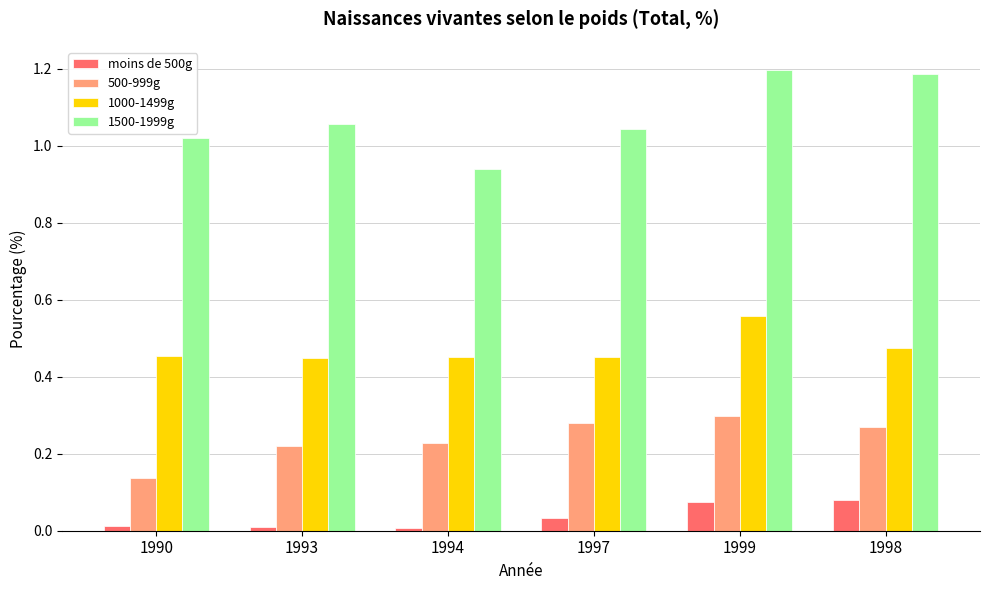

Rank the series by their maximum value, from lowest to highest.

moins de 500g, 500-999g, 1000-1499g, 1500-1999g